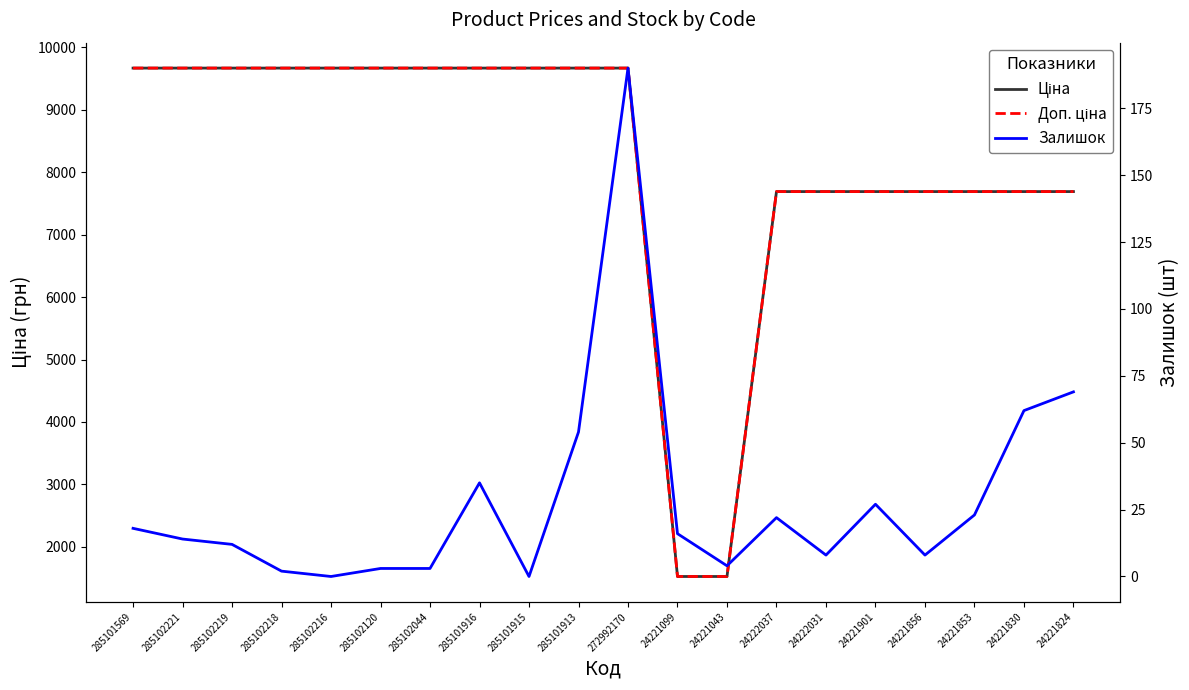

True or false: Ціна and Доп. ціна intersect in this chart.

False